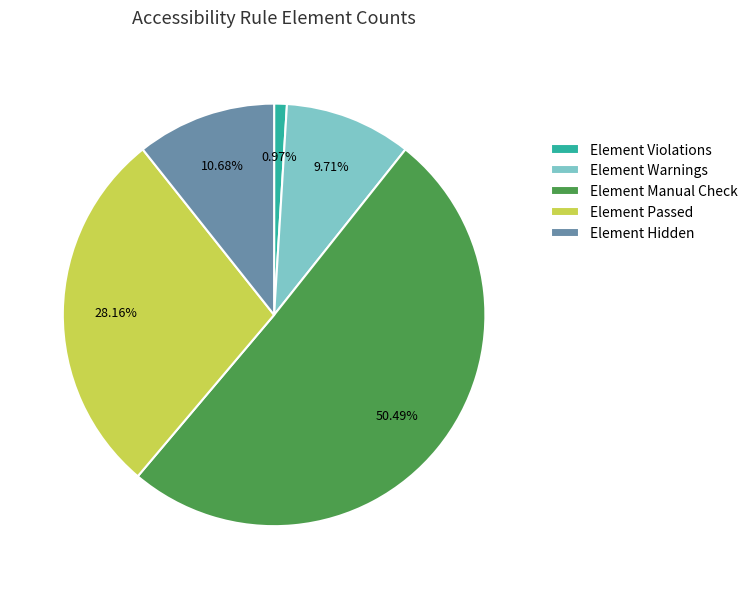

To the nearest percent, what is the difference between the largest and smallest slice percentages?

50%